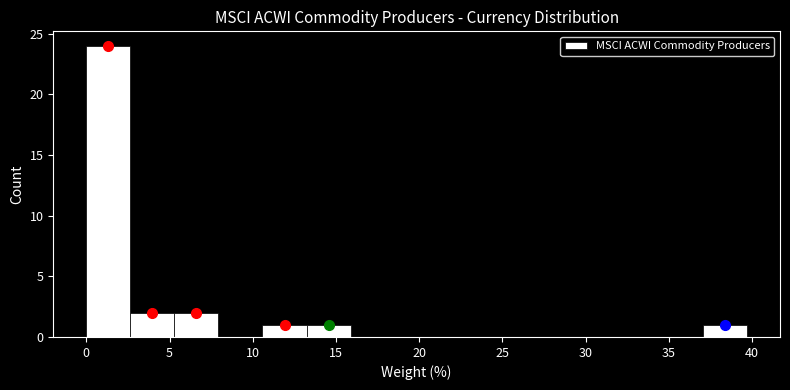

Which range on the x-axis has the tallest bar?

0.0 to 2.5